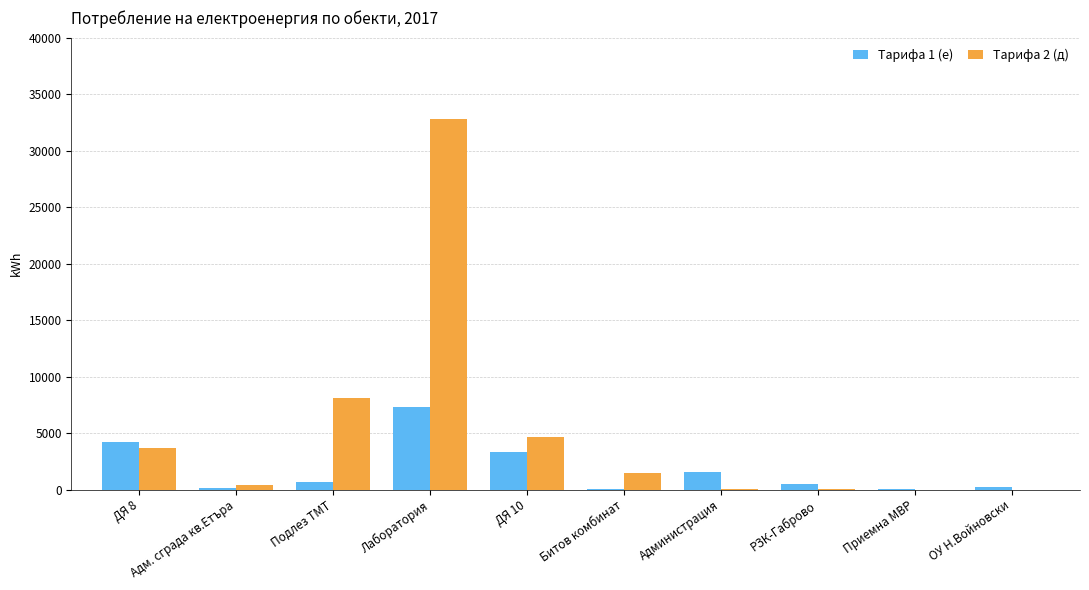

At which label does Тарифа 1 (е) reach its peak?

Лаборатория